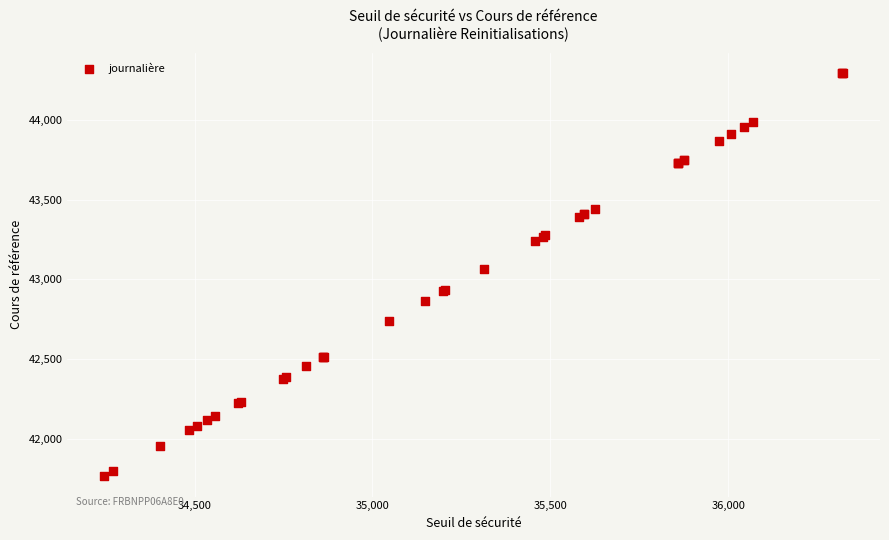

What Y value in the scatter plot is closest to 43029?

43065.2